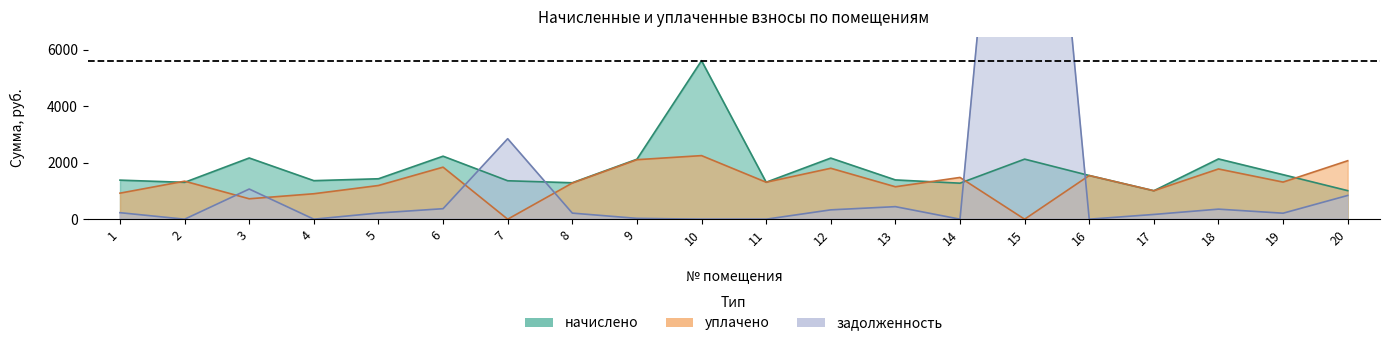

Is it true that уплачено equals 1401.5 at 20?

False